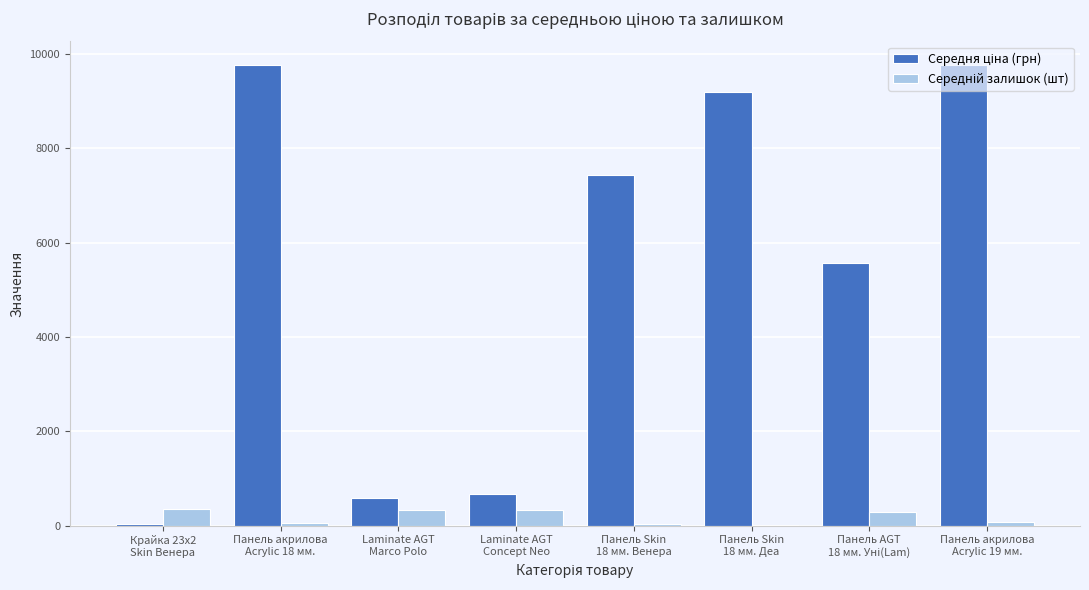

Rank the series by their average value, from lowest to highest.

Середній залишок (шт), Середня ціна (грн)